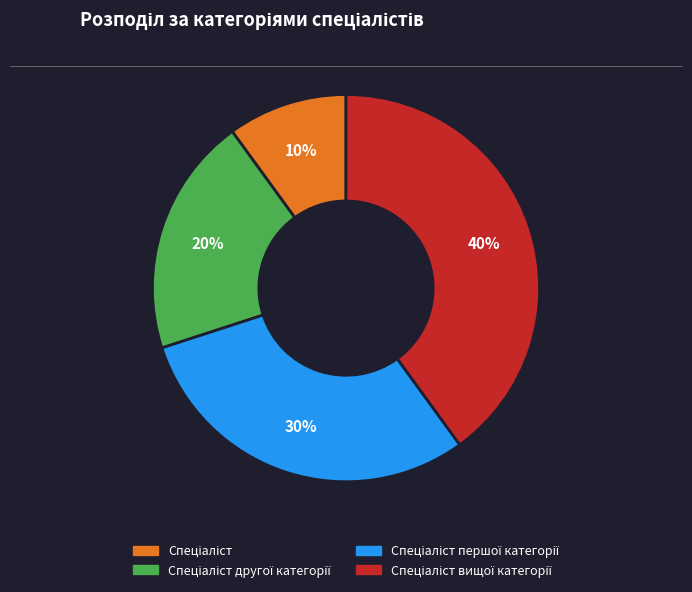

How many slices are in this pie chart?

4